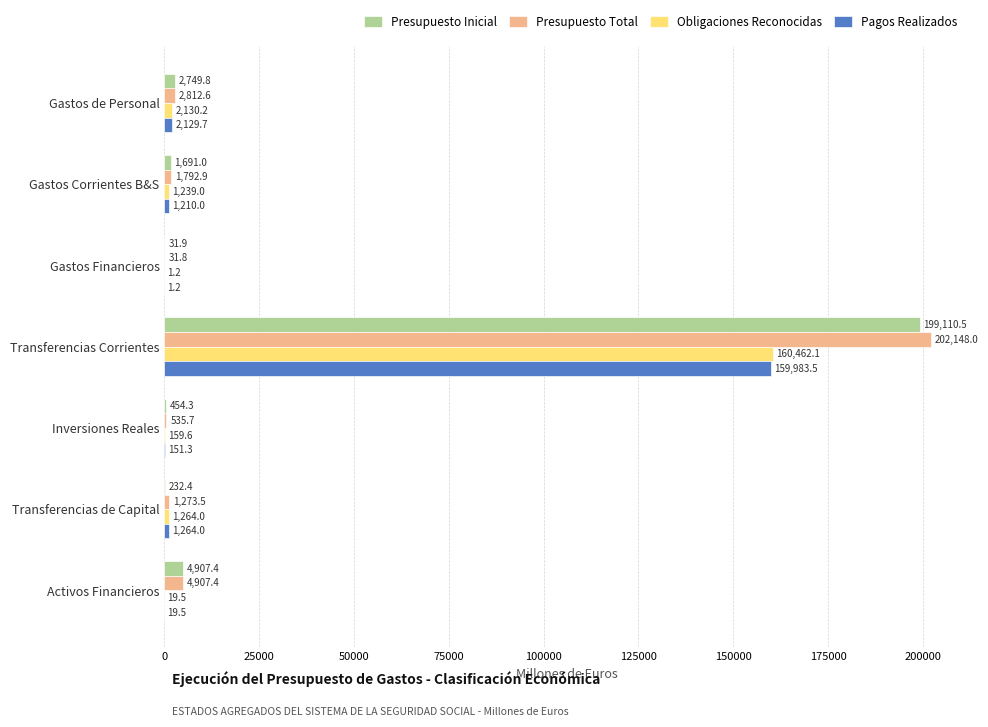

At which category is the sum across all series the highest?

Transferencias Corrientes